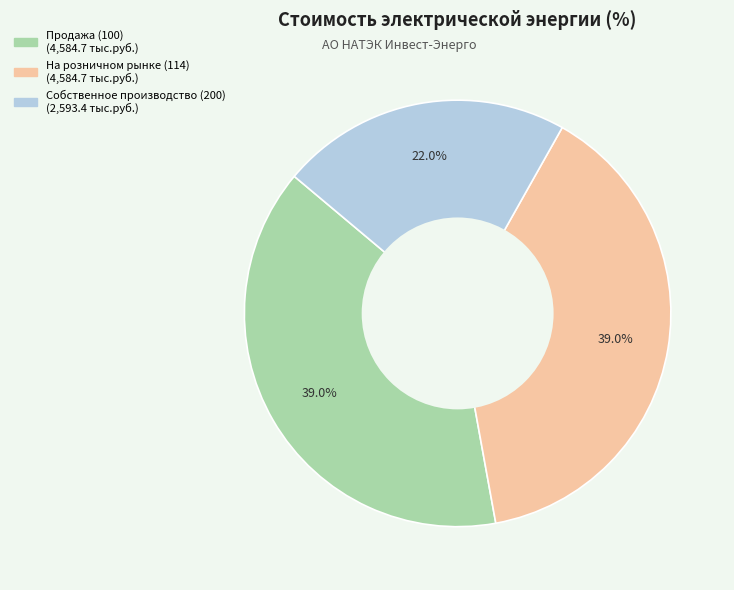

Is there a majority slice in this chart?

No